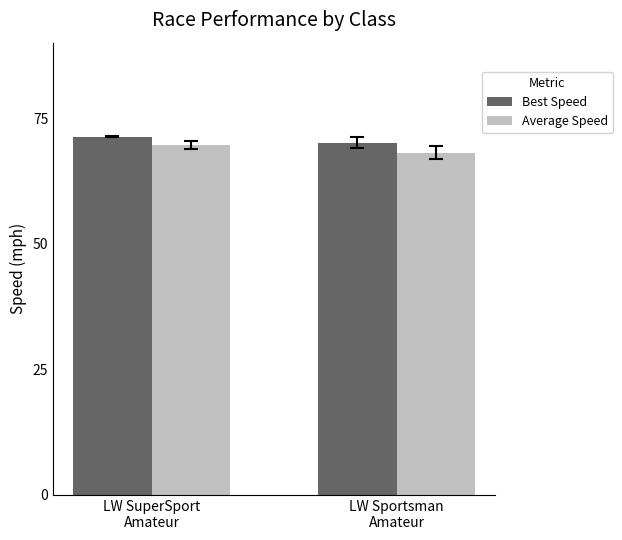

Reading left to right, transcribe all the data shown in this chart.

Best Speed: 71.3	70.1
Average Speed: 69.7	68.1